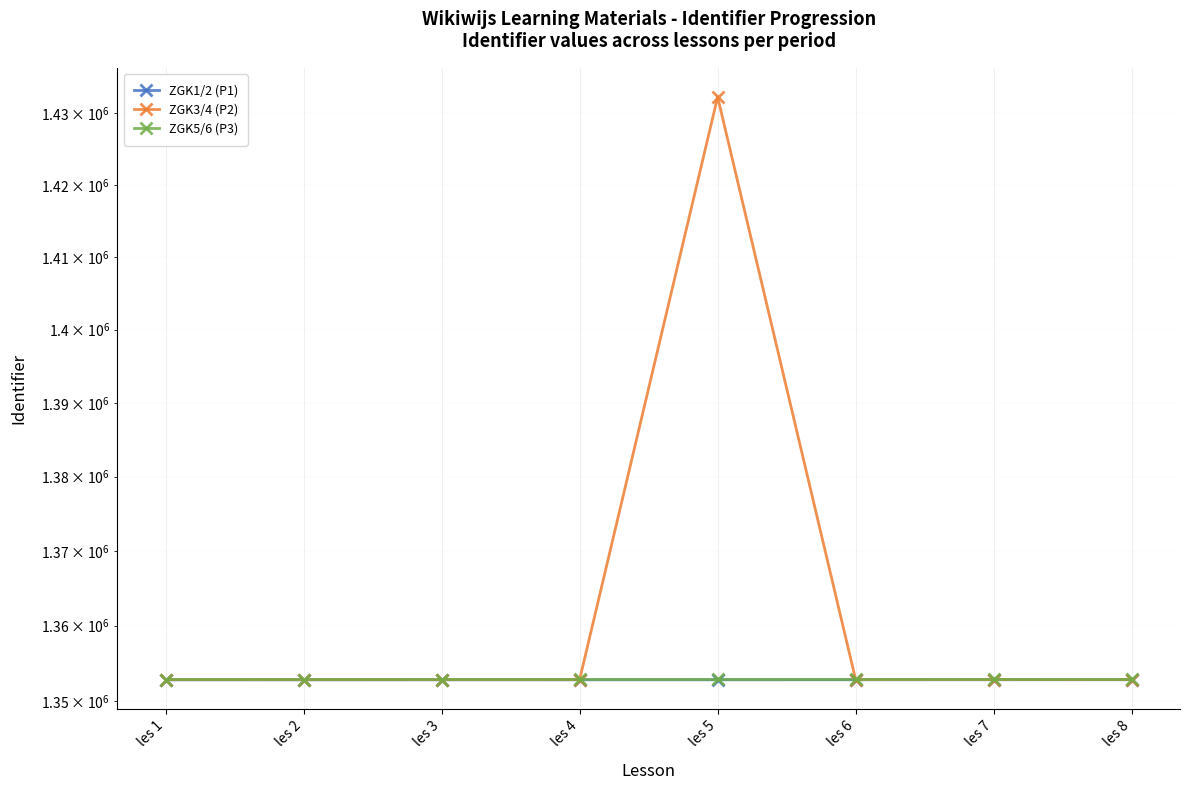

Reading right to left, what are all the values shown in this chart?

ZGK1/2 (P1): les 8=1352809	les 7=1352807	les 6=1352805	les 5=1352803	les 4=1352801	les 3=1352799	les 2=1352797	les 1=1352795
ZGK3/4 (P2): les 8=1352830	les 7=1352826	les 6=1352824	les 5=1432274	les 4=1352822	les 3=1352820	les 2=1352818	les 1=1352816
ZGK5/6 (P3): les 8=1352851	les 7=1352848	les 6=1352846	les 5=1352844	les 4=1352842	les 3=1352840	les 2=1352838	les 1=1352835